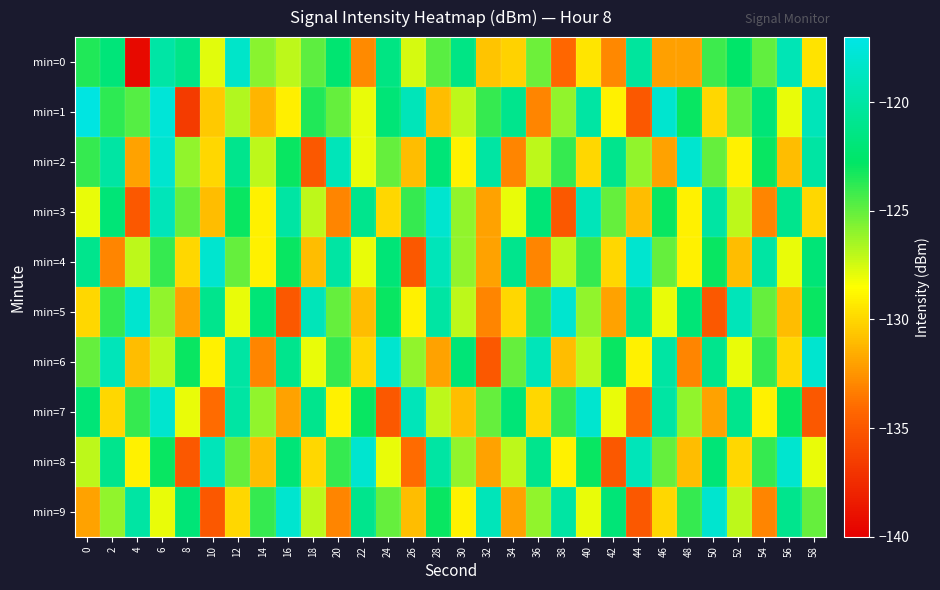

Count the number of categories in the chart.

30